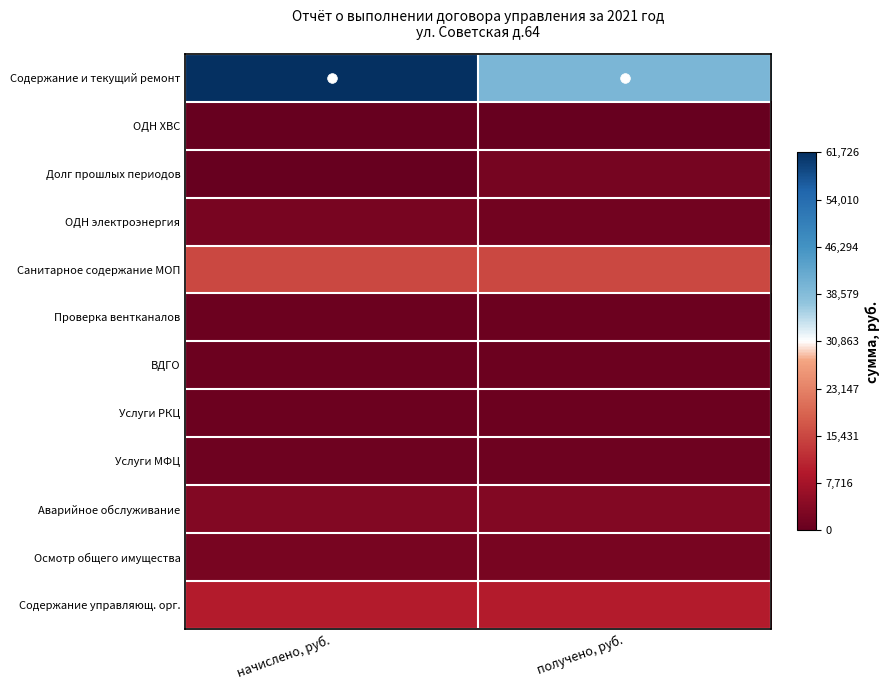

What is the maximum value shown in the chart?

61725.8